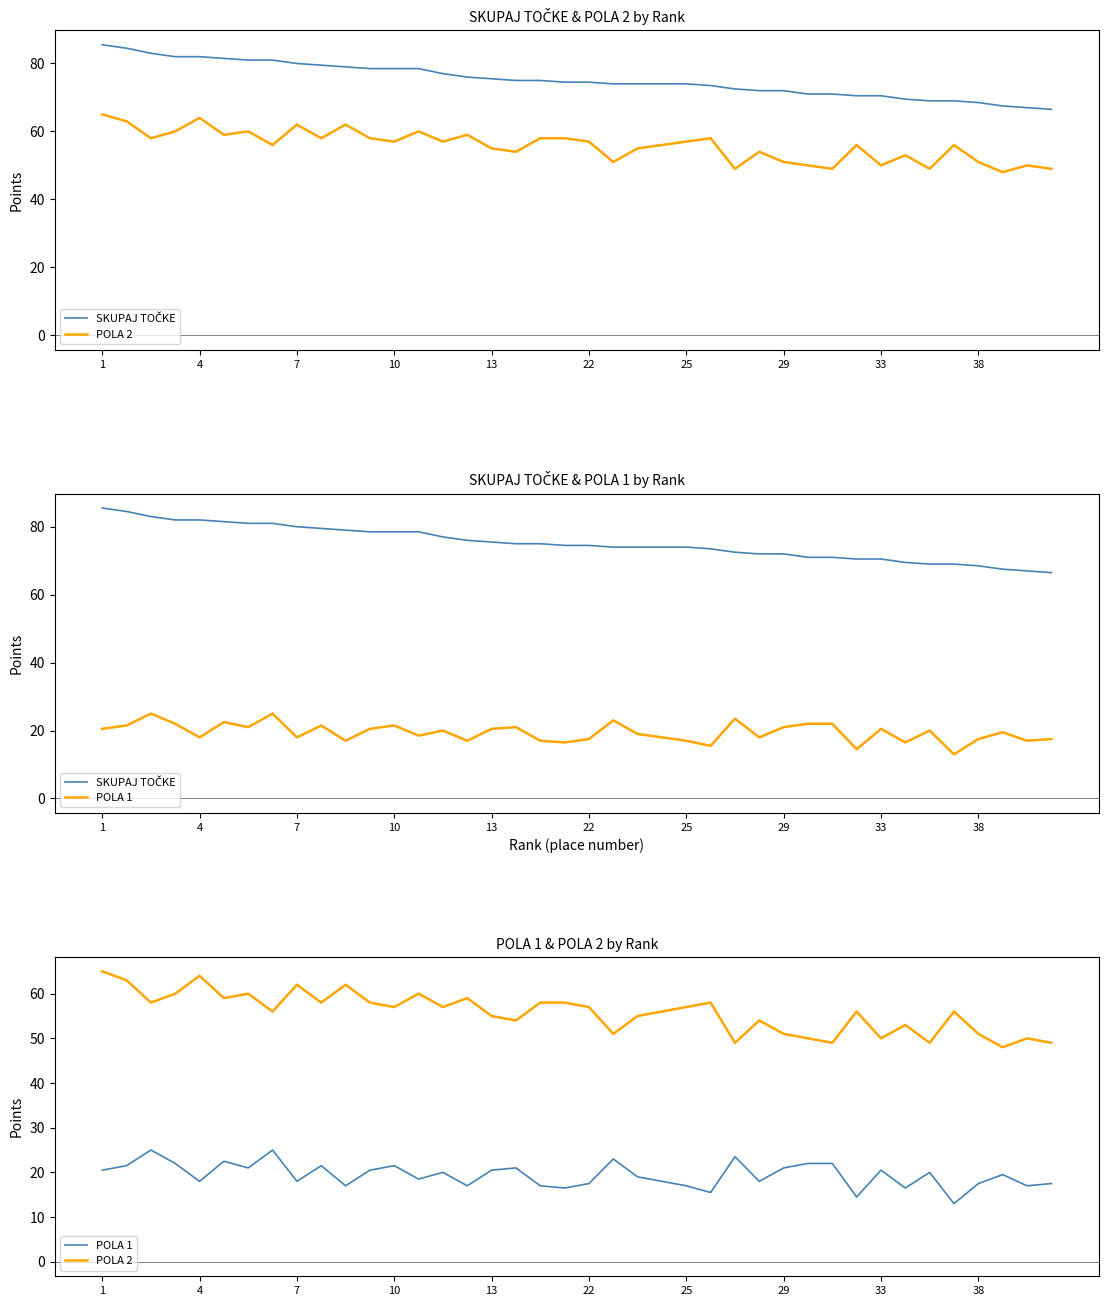

True or false: POLA 2 and POLA 1 intersect in this chart.

False